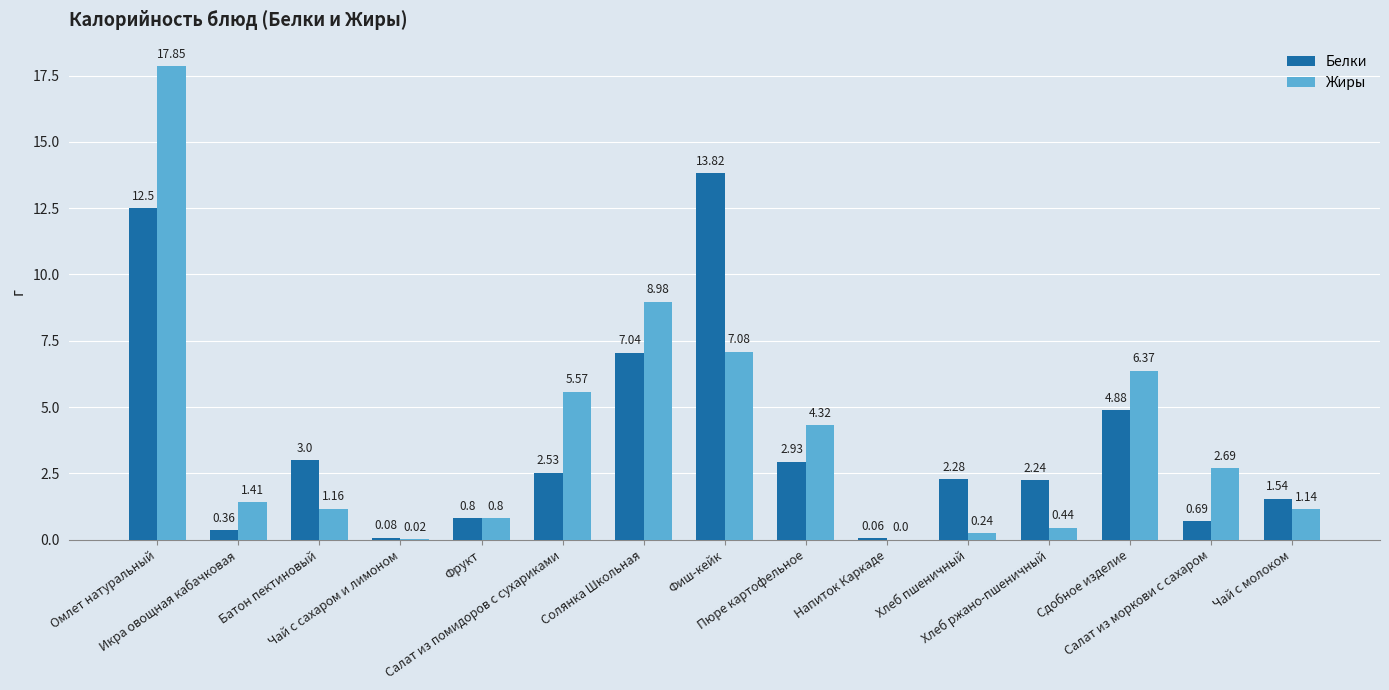

Where does the Жиры series first go above 1?

Омлет натуральный